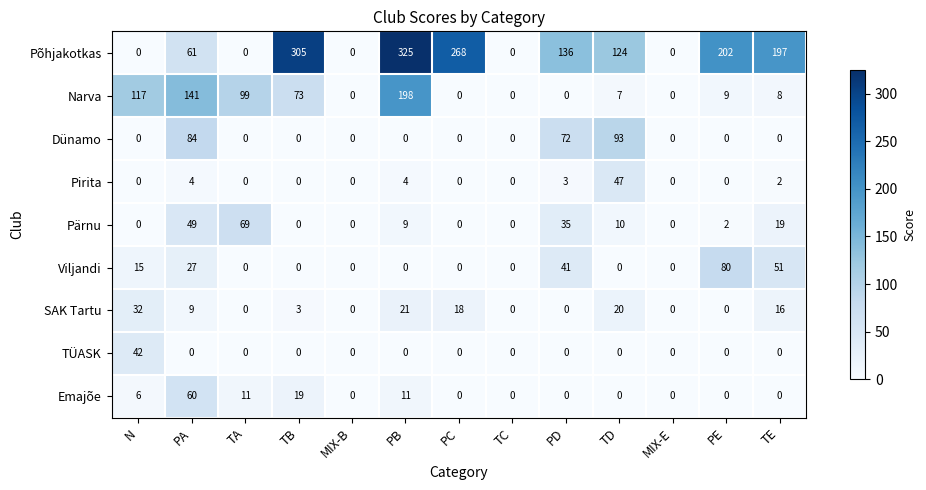

What is the difference between the maximum and minimum values in the Emajõe series?

60